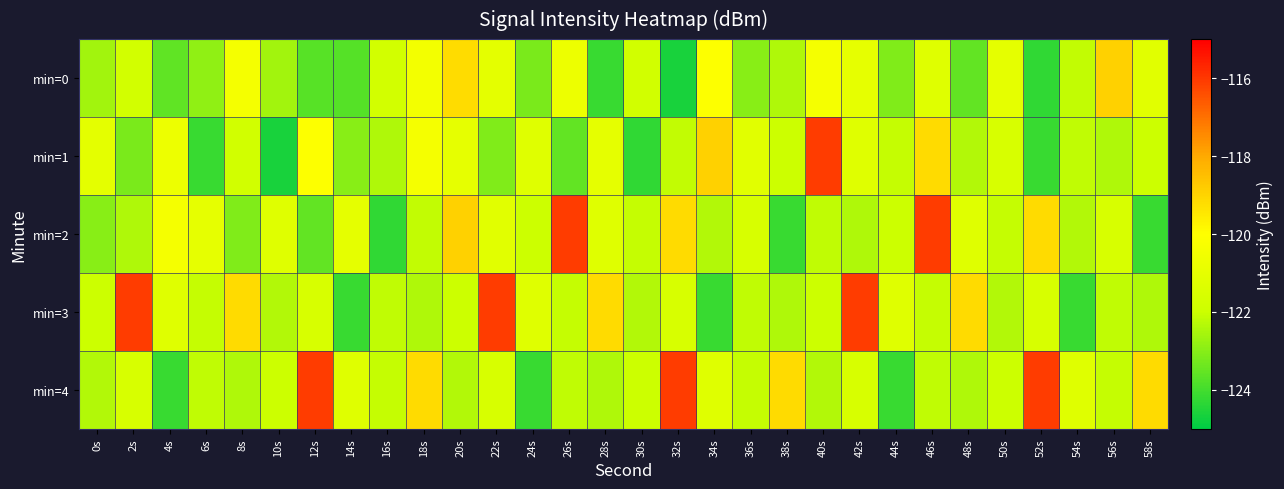

Which label corresponds to the smallest value in the chart?

32s